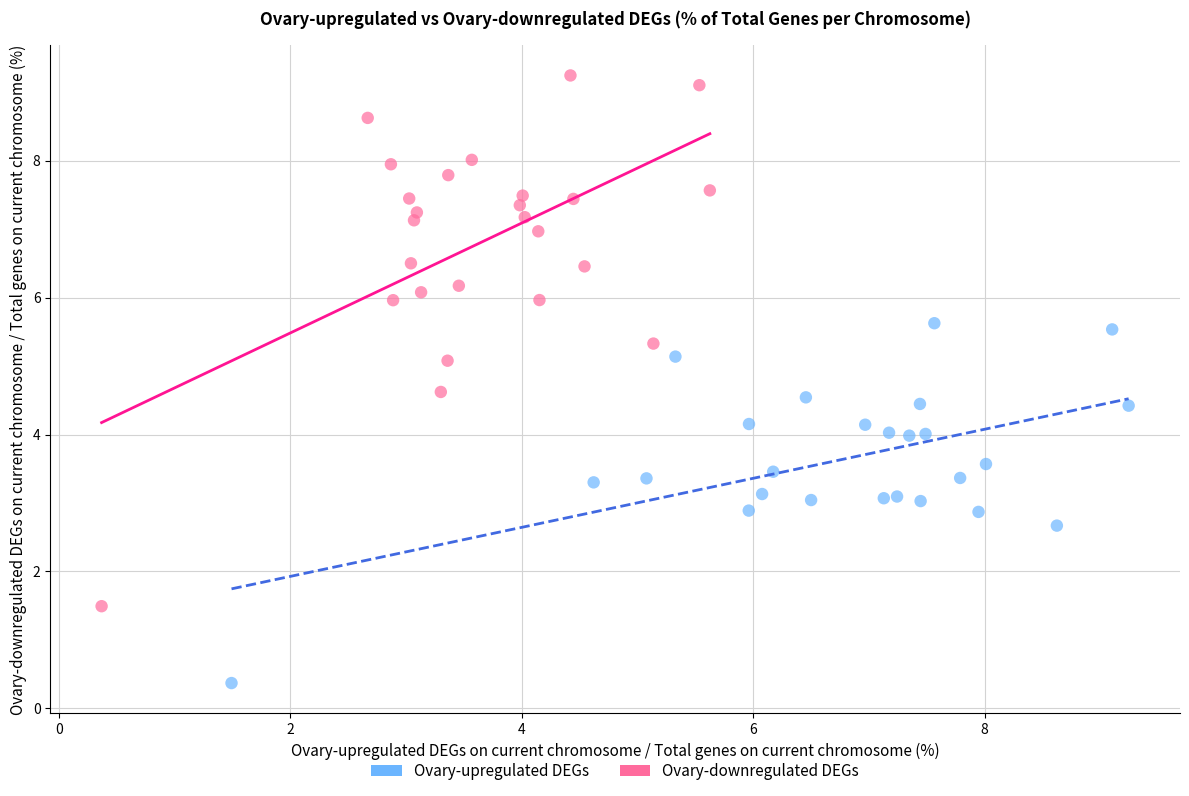

Which series contains the lowest Y value?

Ovary-downregulated DEGs